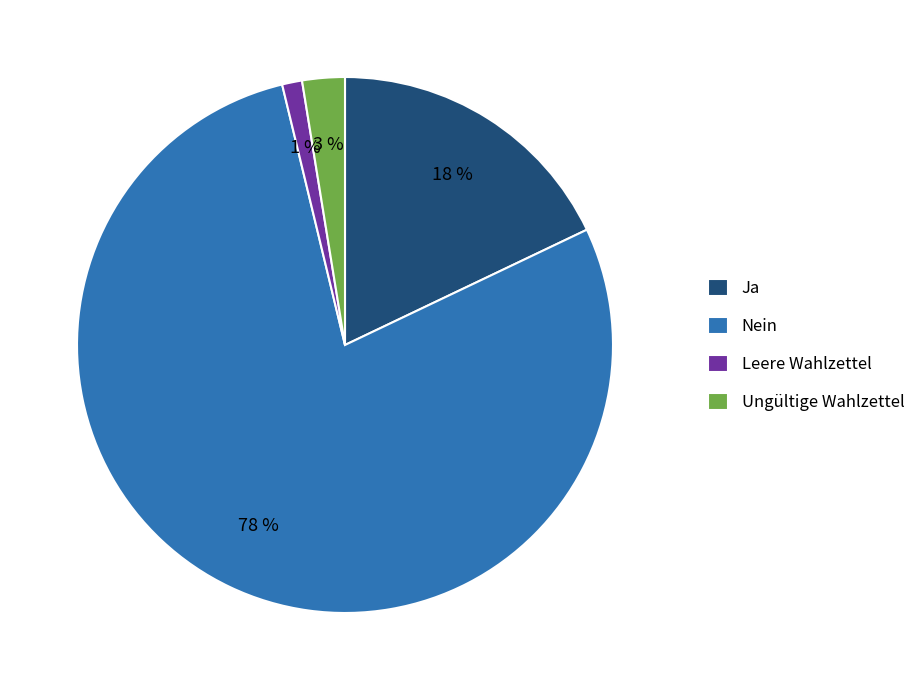

What percentage is the Leere Wahlzettel slice, to the nearest percent?

1%